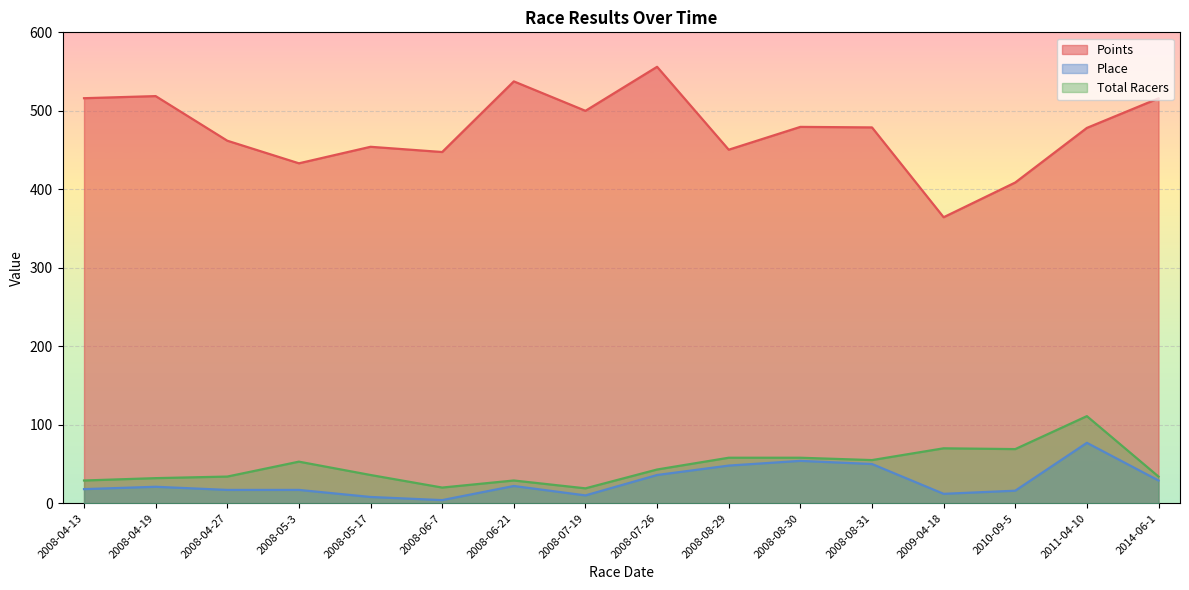

Rank the series by their maximum value, from highest to lowest.

Points, Total Racers, Place